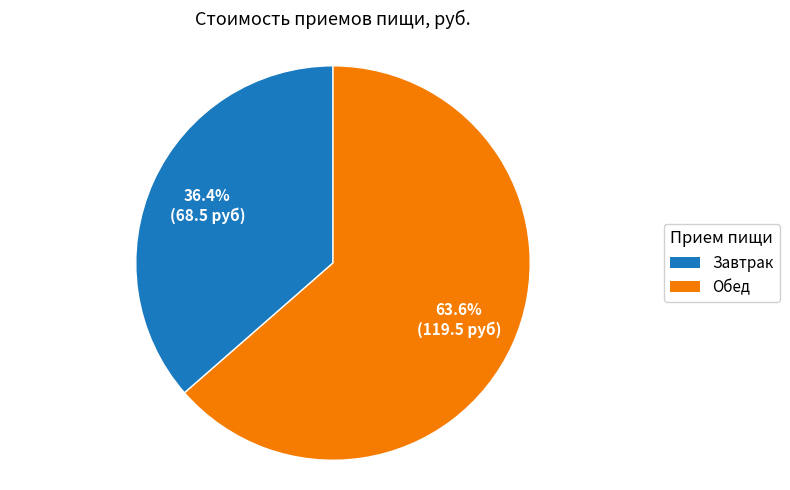

Which category has the biggest portion of the pie?

Обед